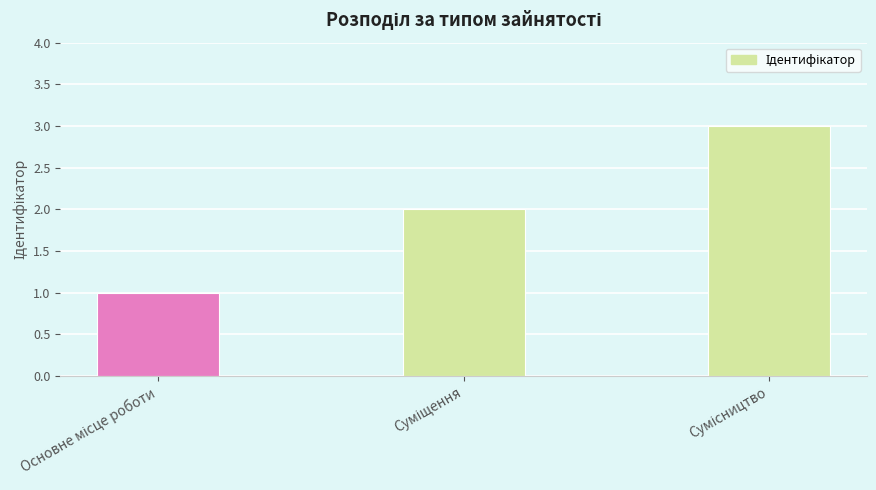

Reading left to right, what are all the values shown in this chart?

1	2	3